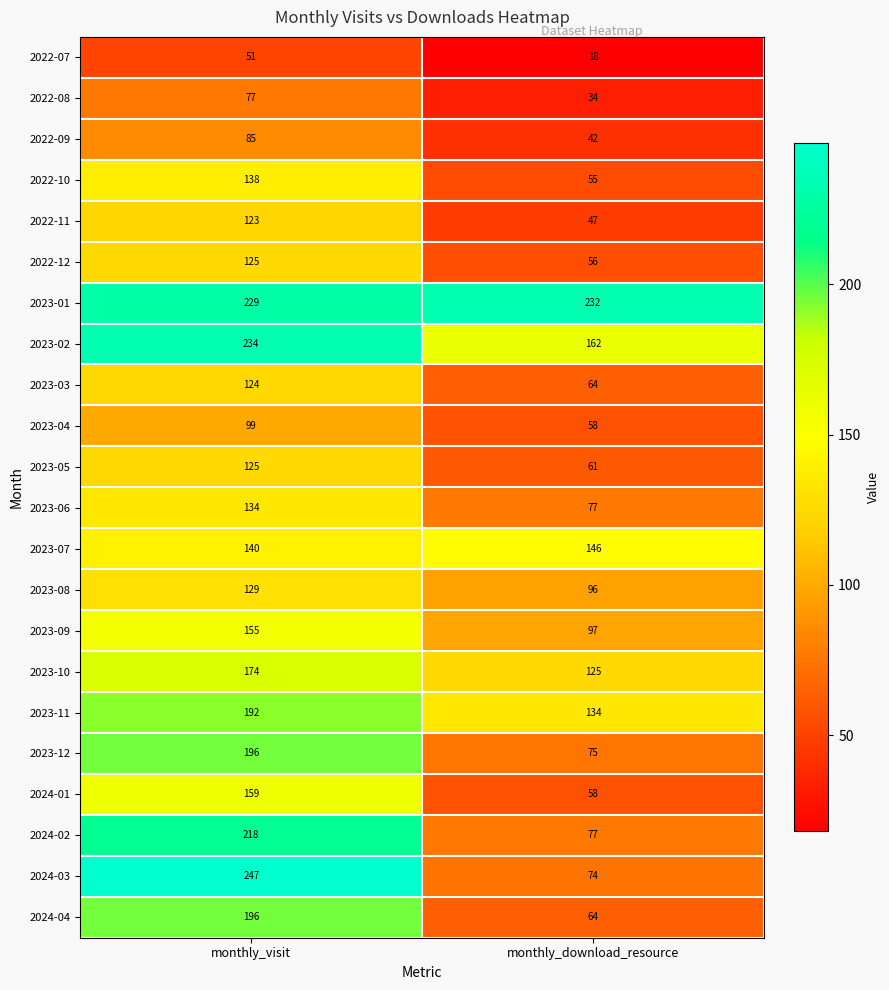

List the labels in order of 2023-05 value, smallest first.

monthly_download_resource, monthly_visit